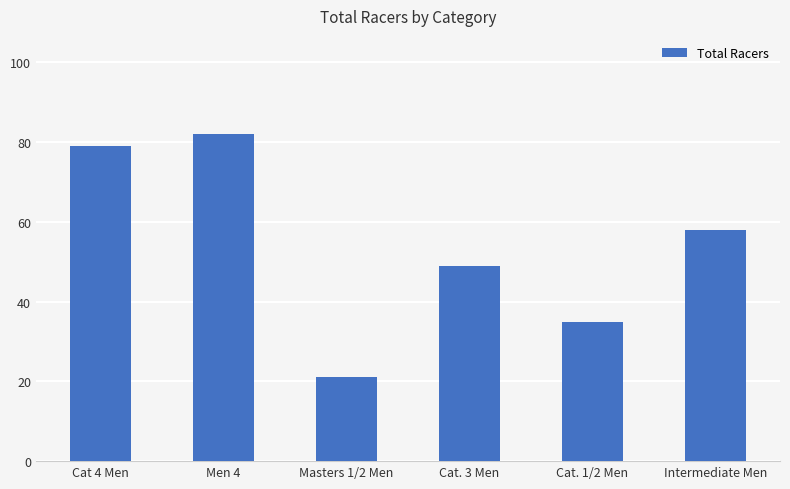

At which label does the data first exceed 58?

Cat 4 Men